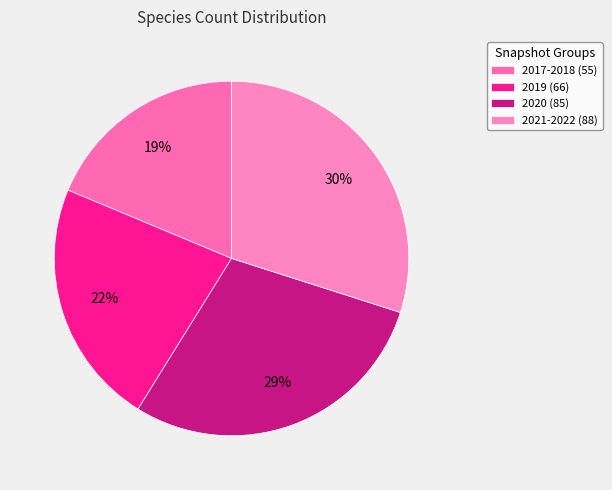

How much of the chart is everything except 2021-2022 (88)?

70.1%